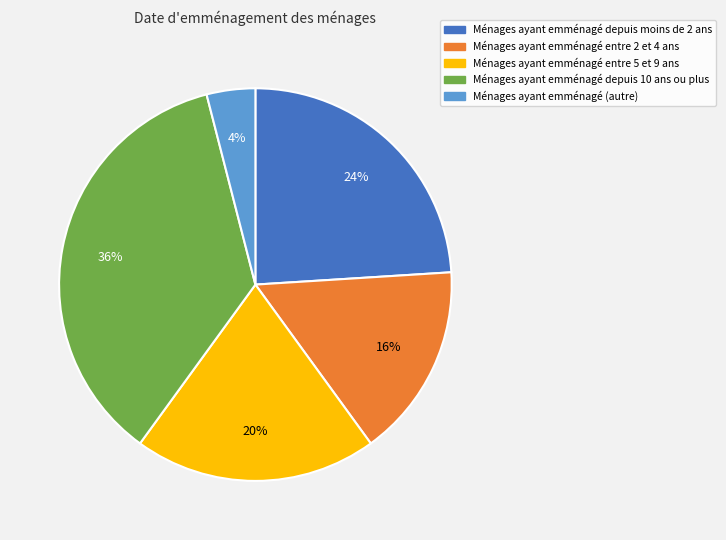

To the nearest percent, what is the average slice percentage?

20%